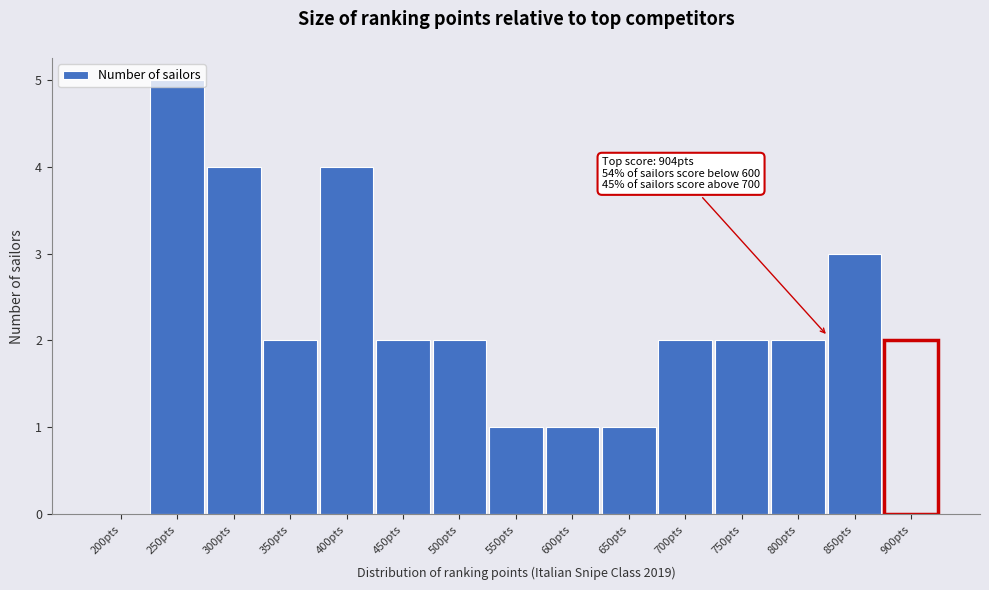

What value does the data have at 300pts?

4